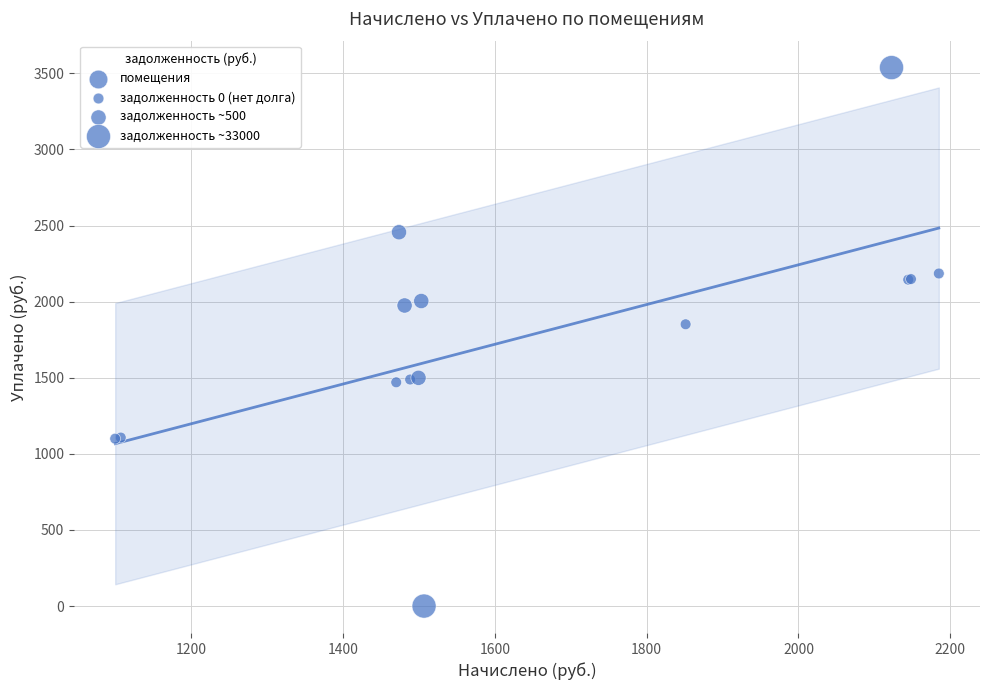

What Y value in the scatter plot is closest to 1768?

1851.3